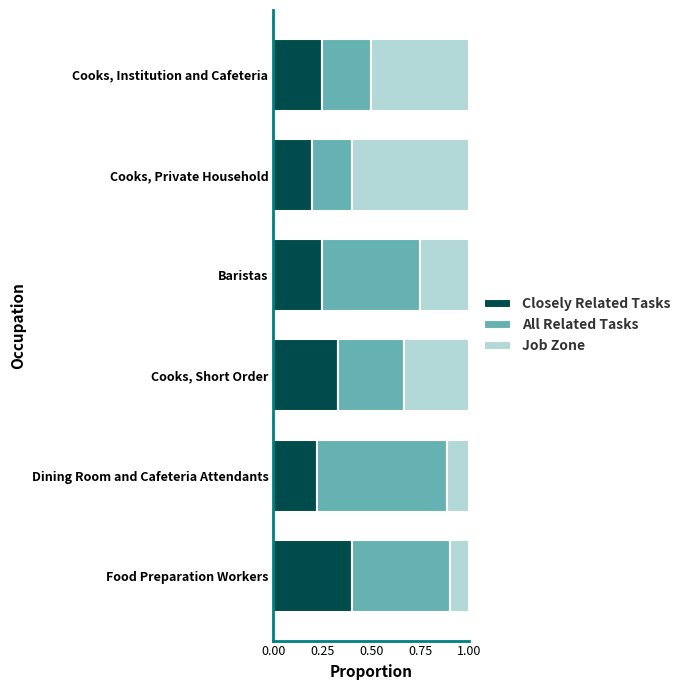

Count the Closely Related Tasks values in the range 0 to 1.

6